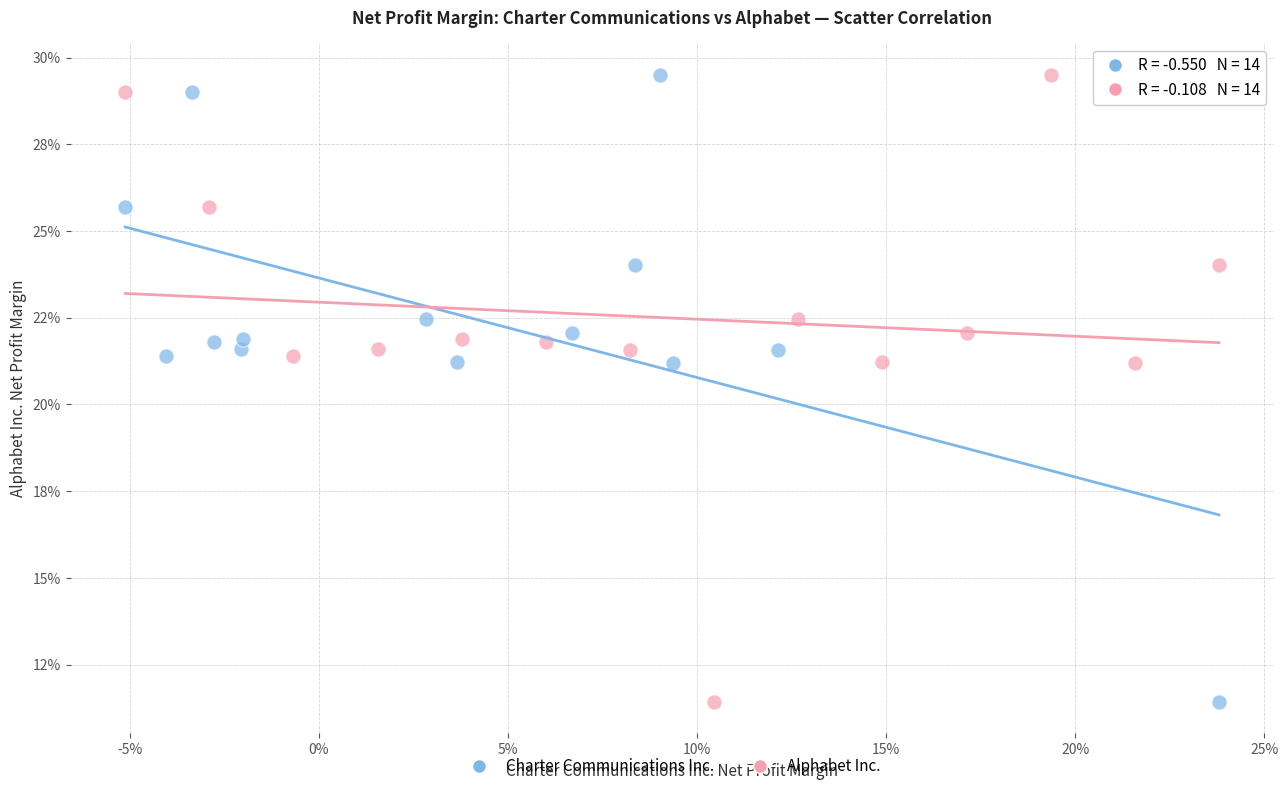

What are all the series names shown in the legend?

Charter Communications Inc., Alphabet Inc.